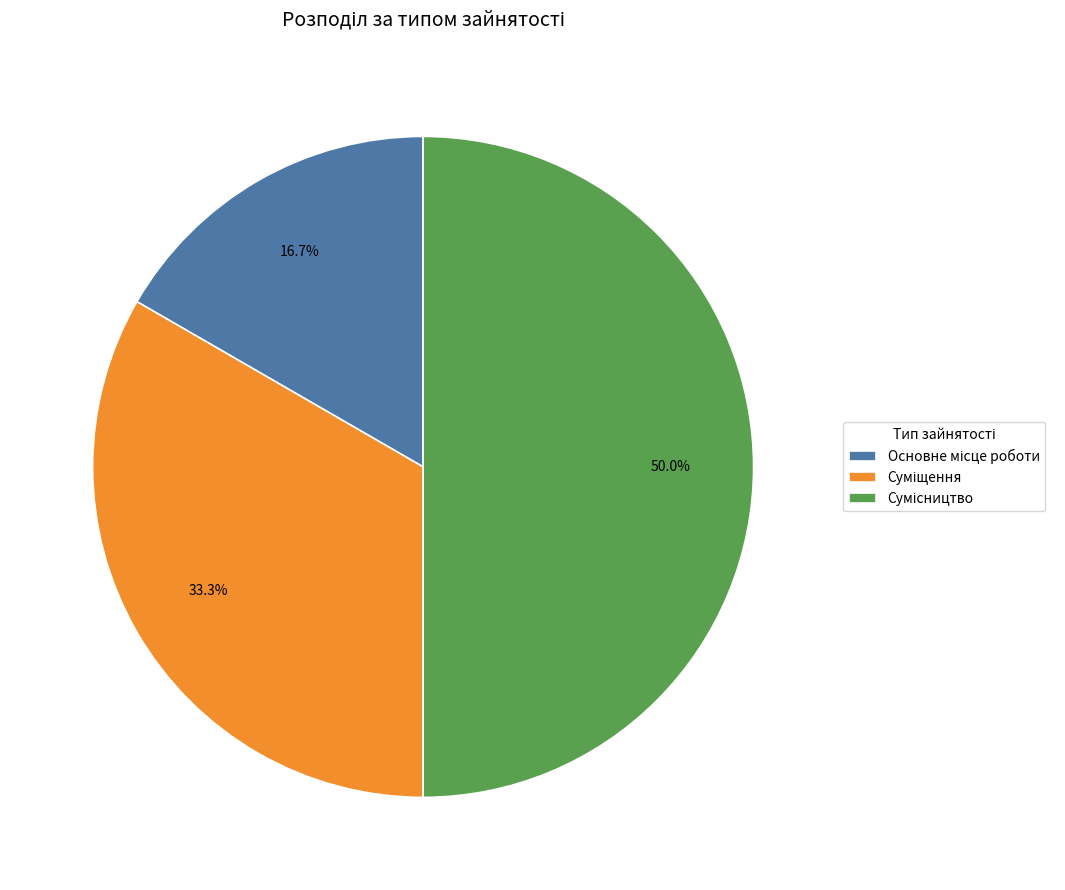

Approximately how many times larger is the value at Основне місце роботи compared to Сумісництво?

0.3